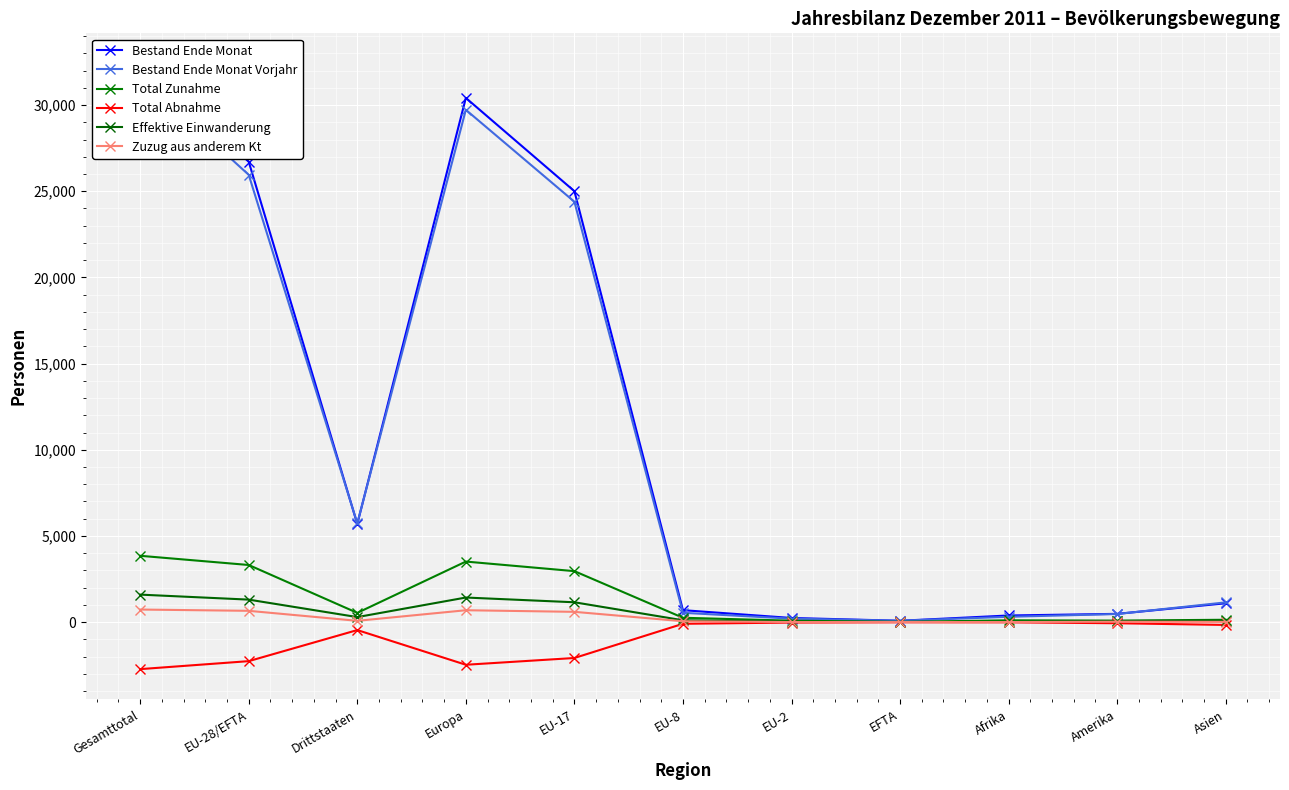

At which category does Zuzug aus anderem Kt reach its first local peak?

Europa